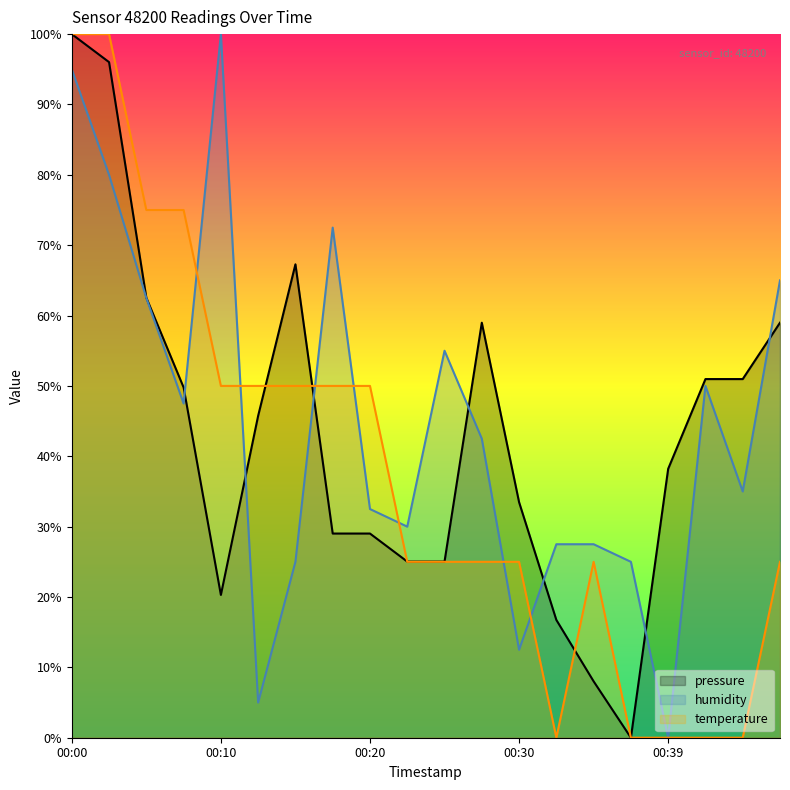

How many values in the pressure series are below 45?

10